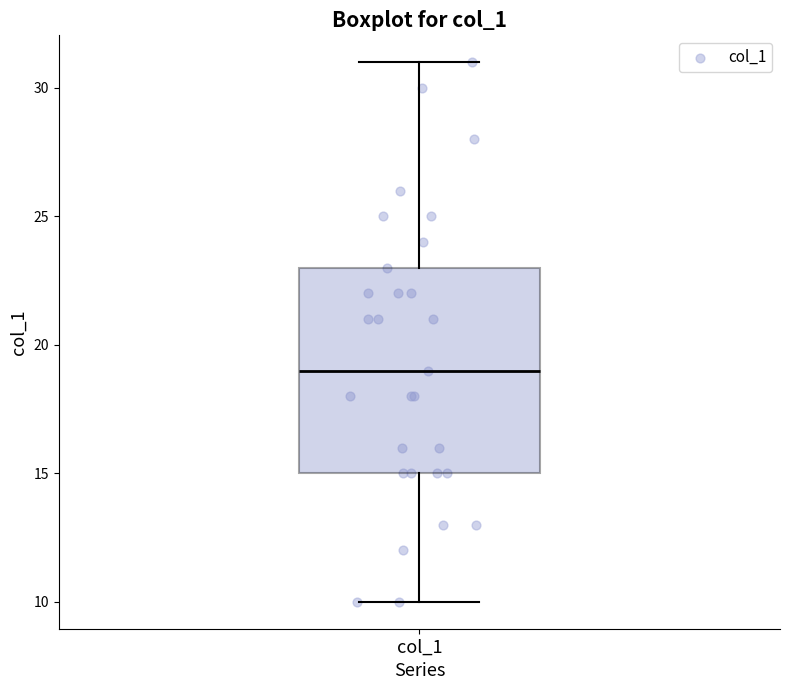

Transcribe this box plot: give where the median line is, the range the box spans, and where the two whiskers end, as read against the y-axis. The values are not printed on the chart, so give them approximately, as read against the axis.

median 19, box 15 to 23, whiskers 10 to 31